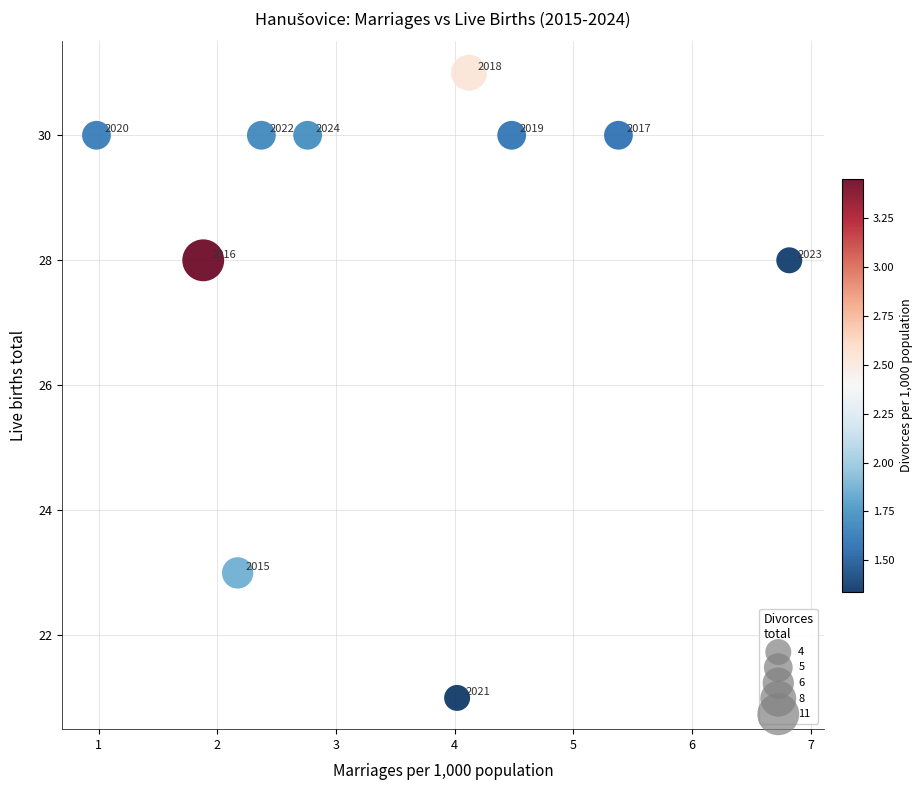

What Y value in the scatter plot is closest to 26?

28